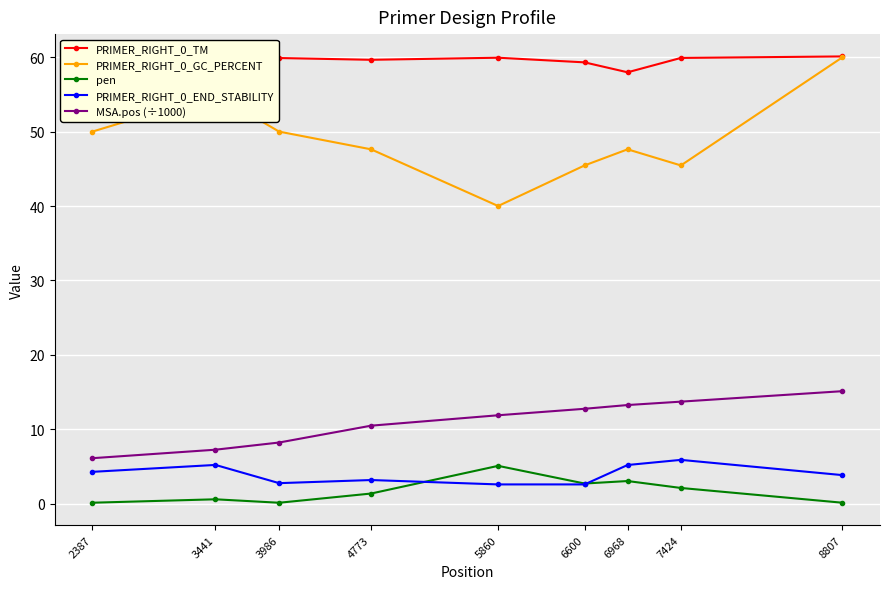

At which label does PRIMER_RIGHT_0_END_STABILITY first exceed 3?

2387